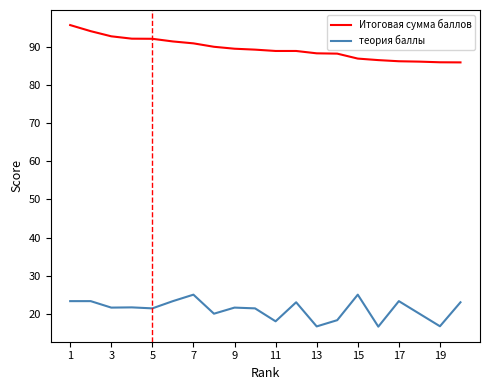

True or false: теория баллы and Итоговая сумма баллов intersect in this chart.

False